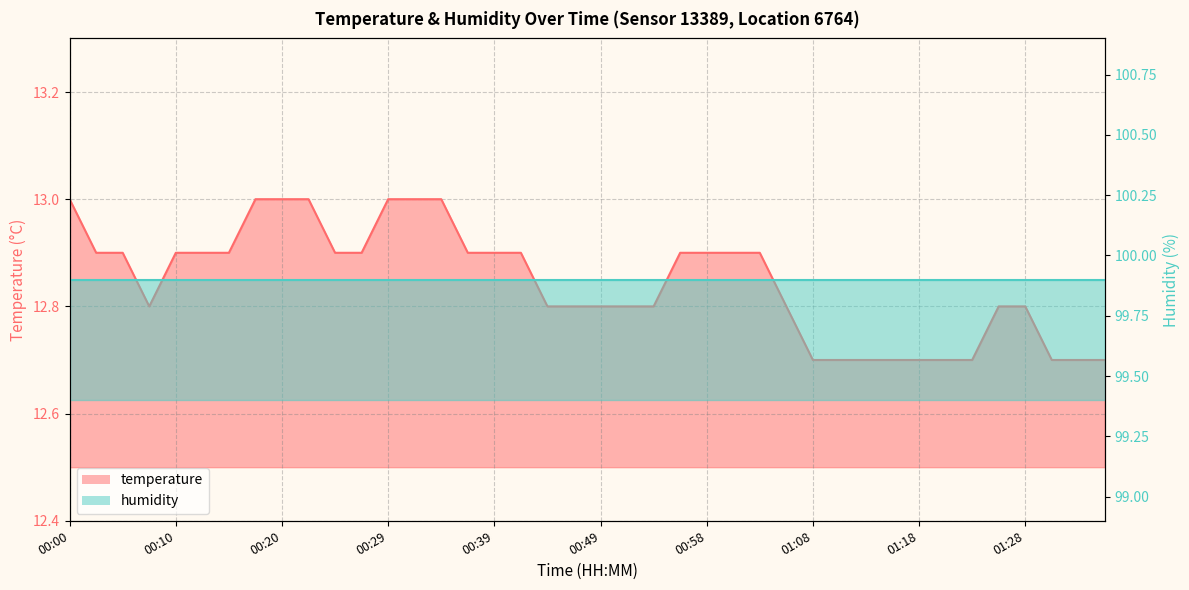

What is the average value?

12.8